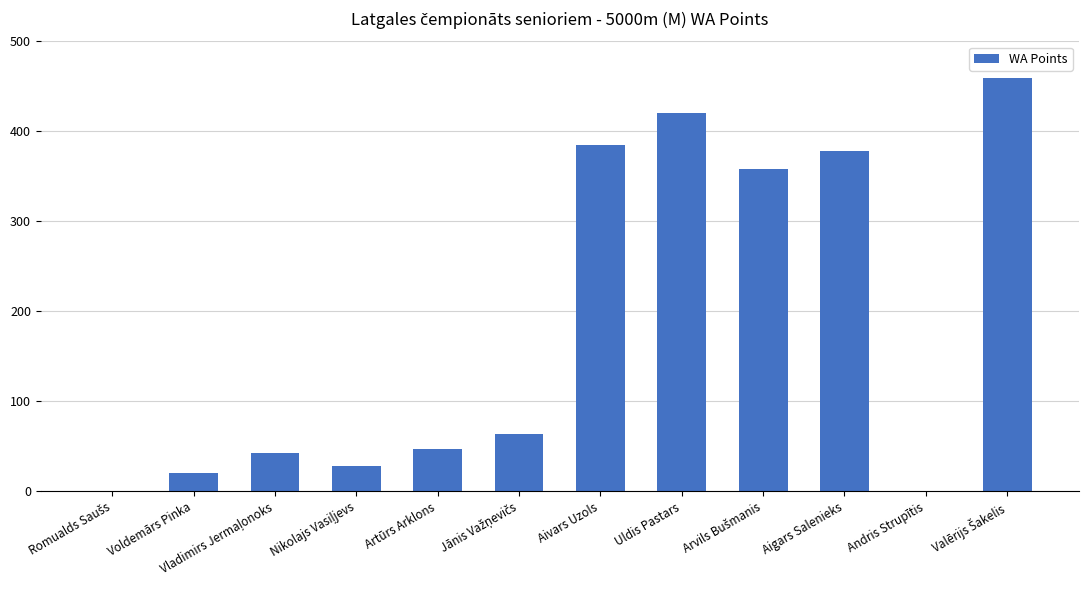

What is the sum of the values at Andris Strupītis and Aivars Uzols?

385